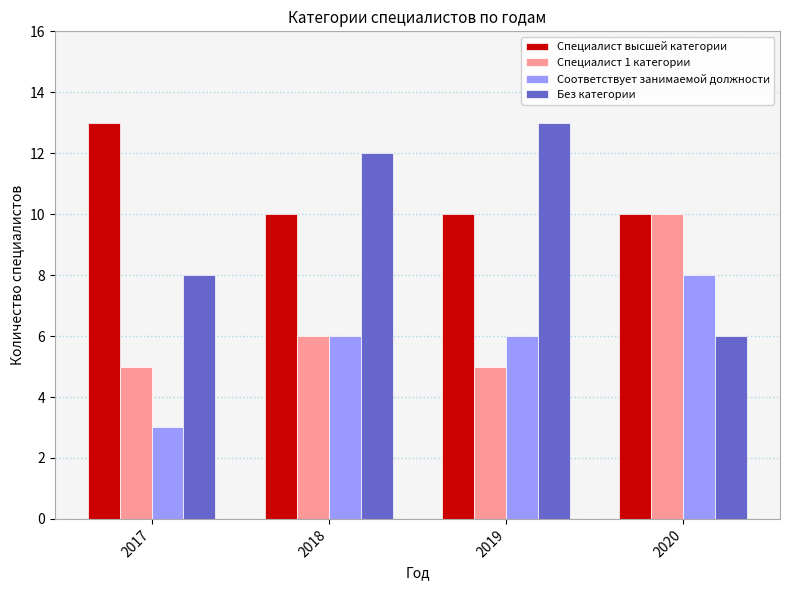

What is the average value of the Специалист высшей категории series?

11